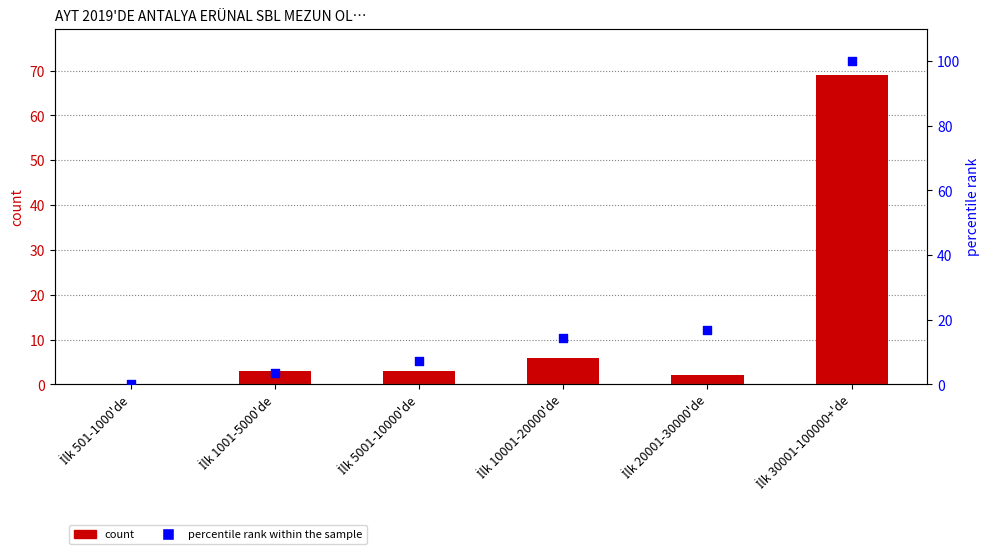

At how many categories does at least one series exceed 16?

2